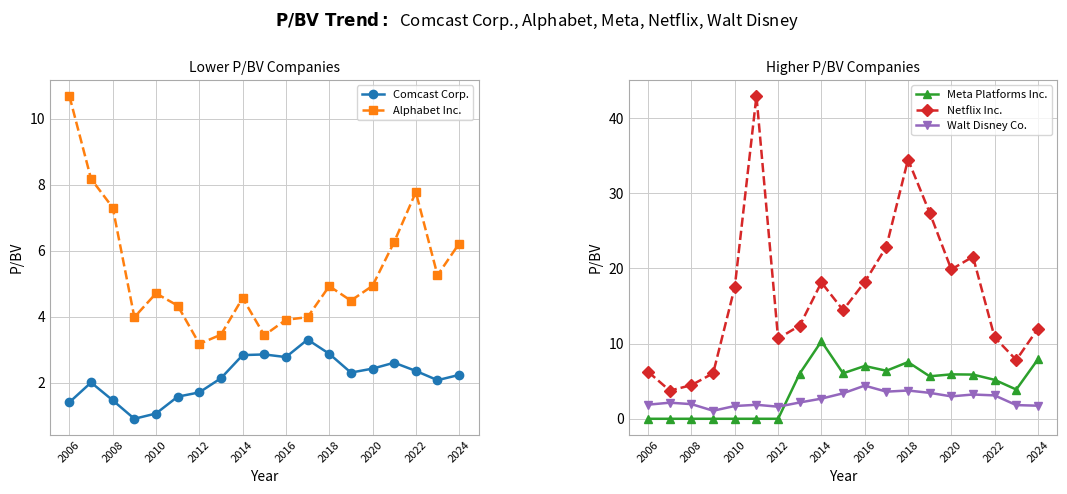

True or false: Comcast Corp. and Netflix Inc. intersect in this chart.

False